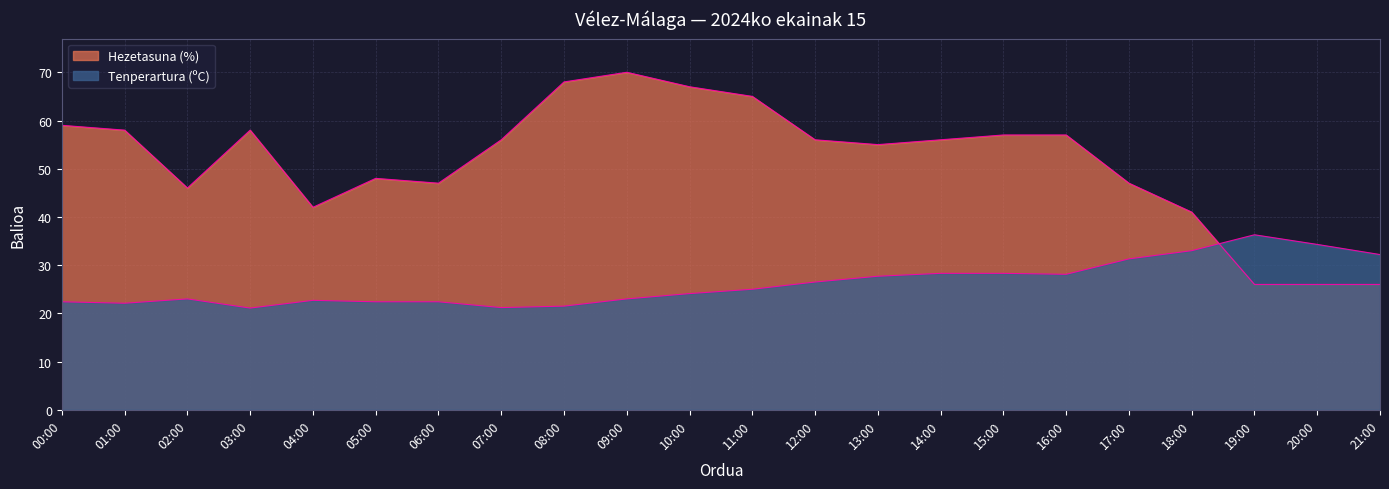

What is the label of the 4th point from the right?

18:00